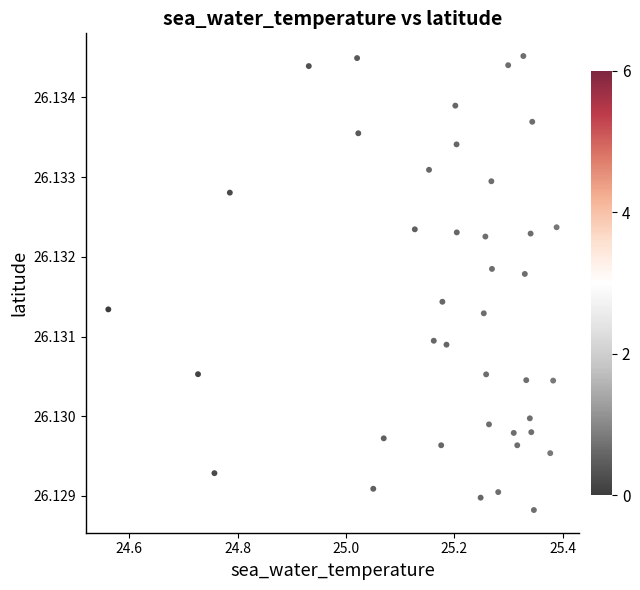

What is the range of X values (max minus min)?

0.8